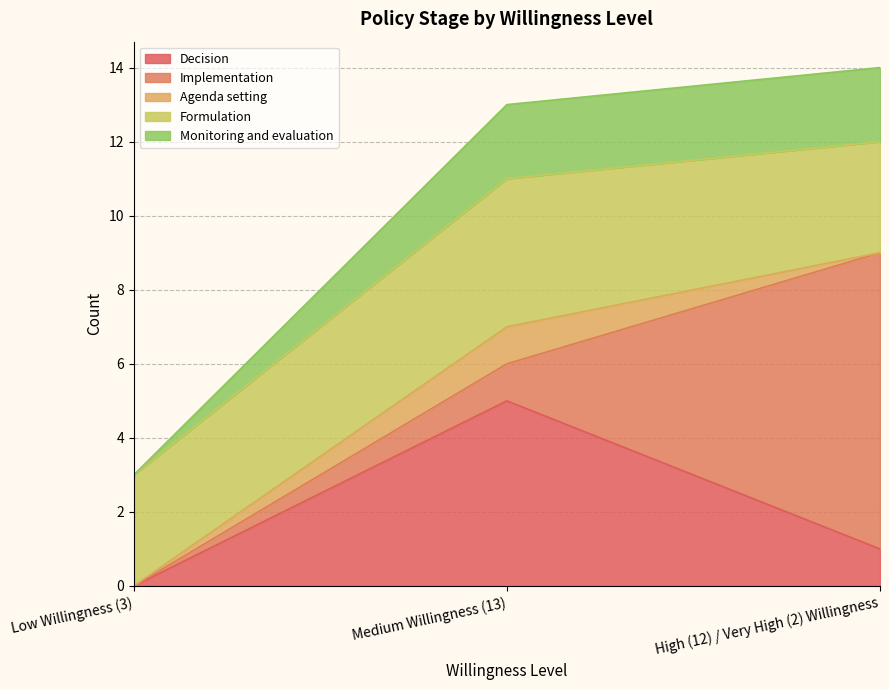

How many values in Agenda setting are above zero?

1